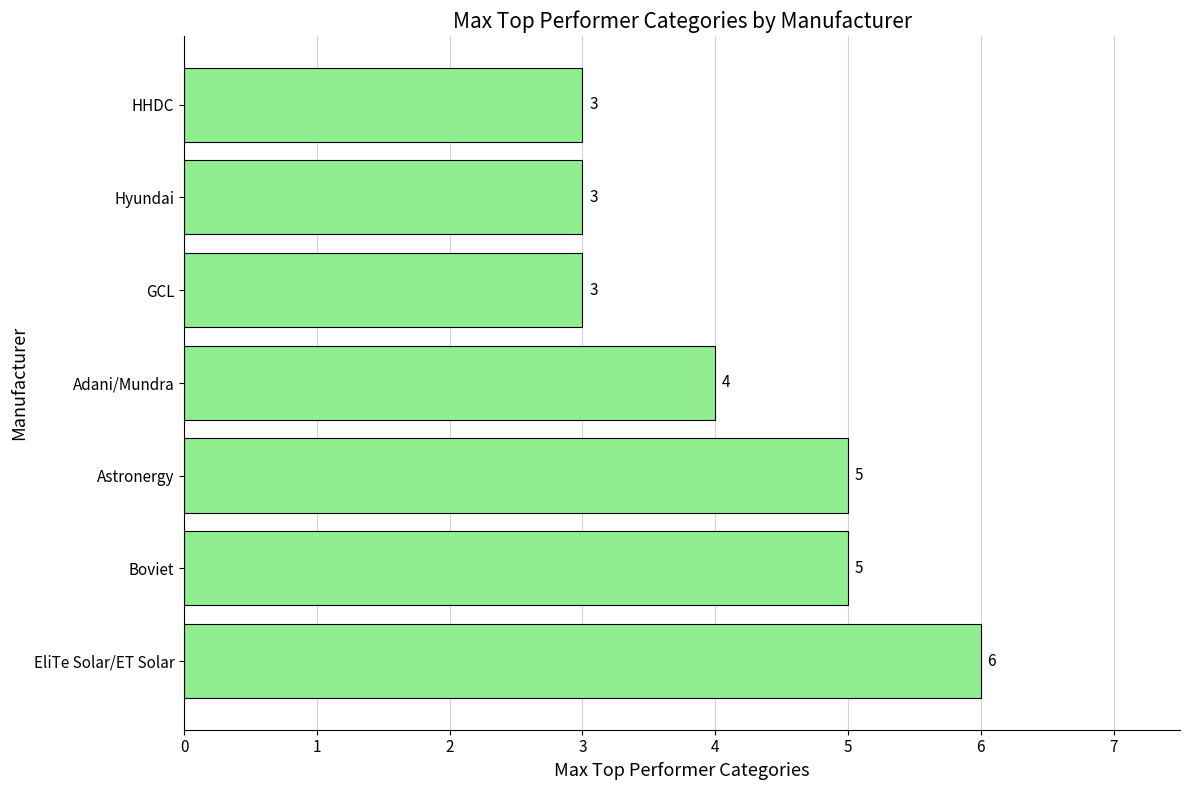

What is the difference between the maximum and minimum values?

3